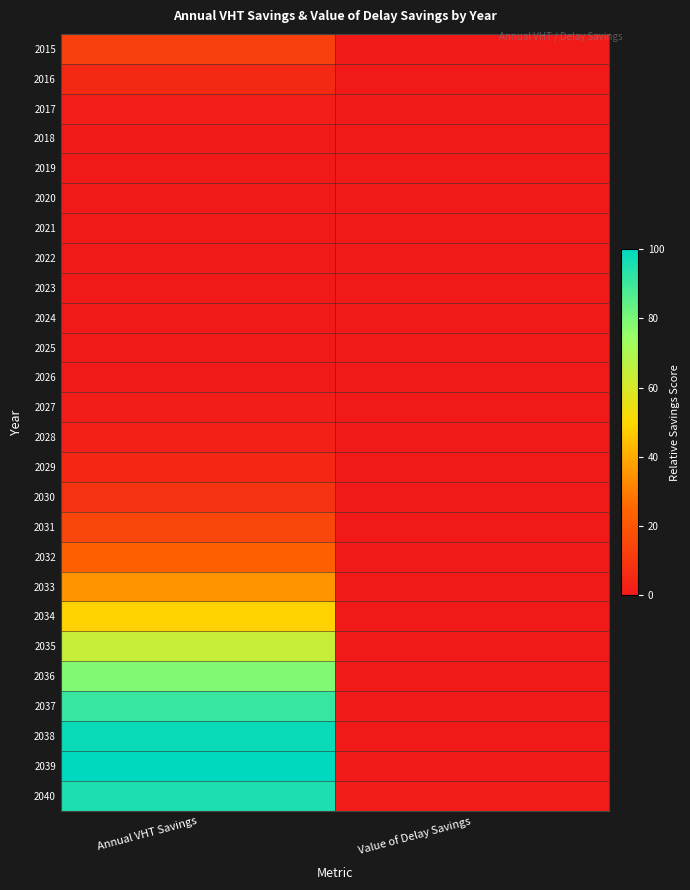

Which series has the widest spread of values?

2039